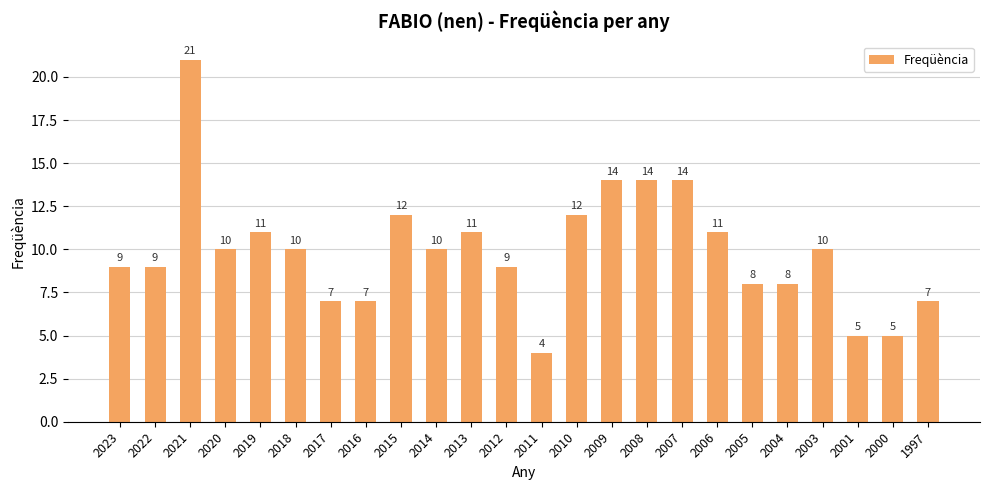

At which category does the chart reach its minimum across all series?

2011